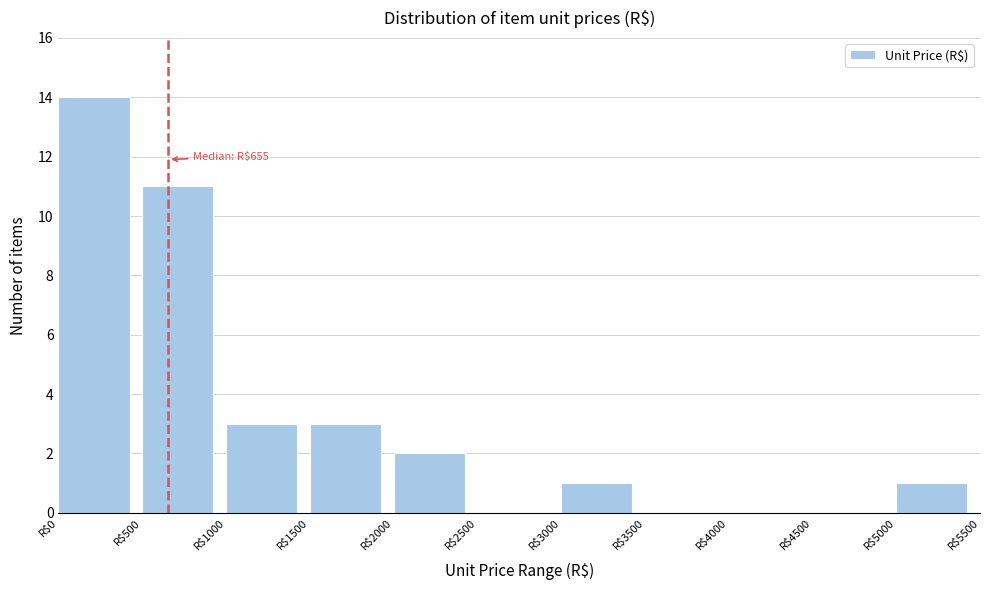

Over which range of the x-axis is the bar tallest?

0 to 500